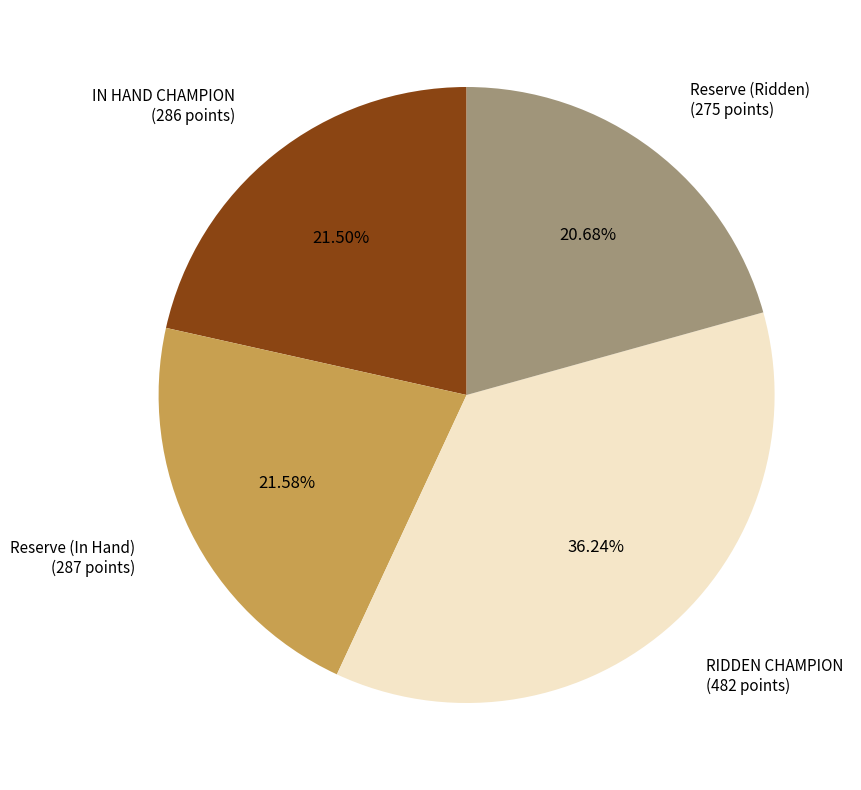

Is there any slice that represents more than half of the pie?

No